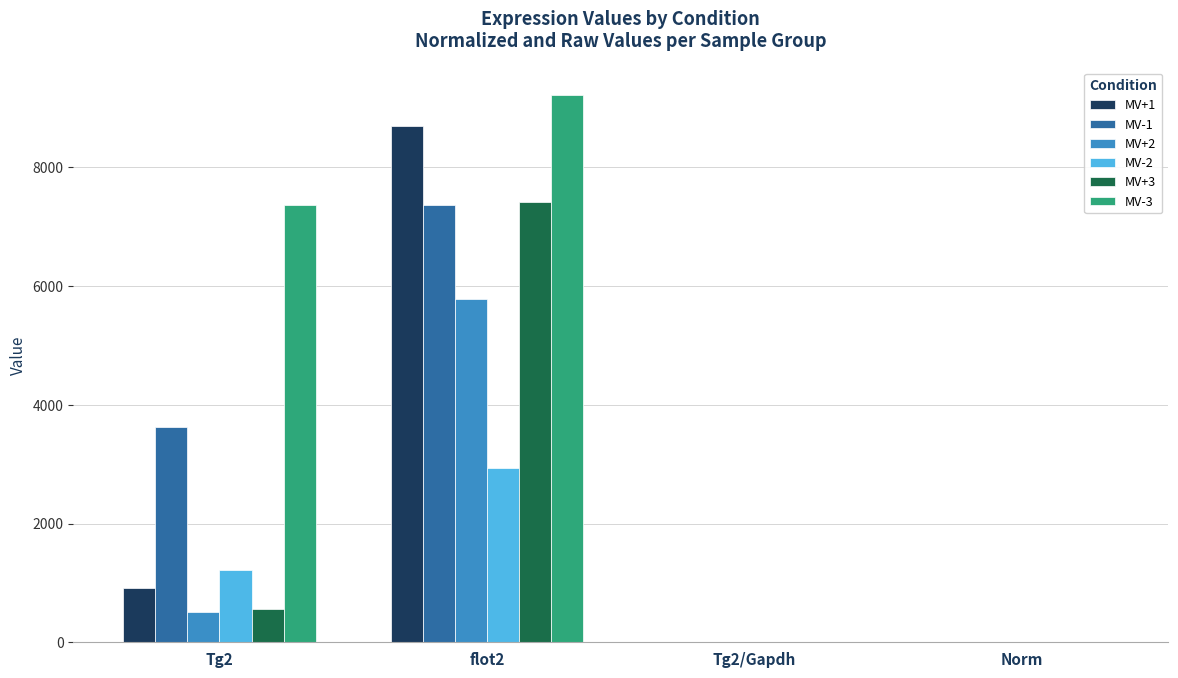

Which series has the largest range (max minus min)?

MV-3